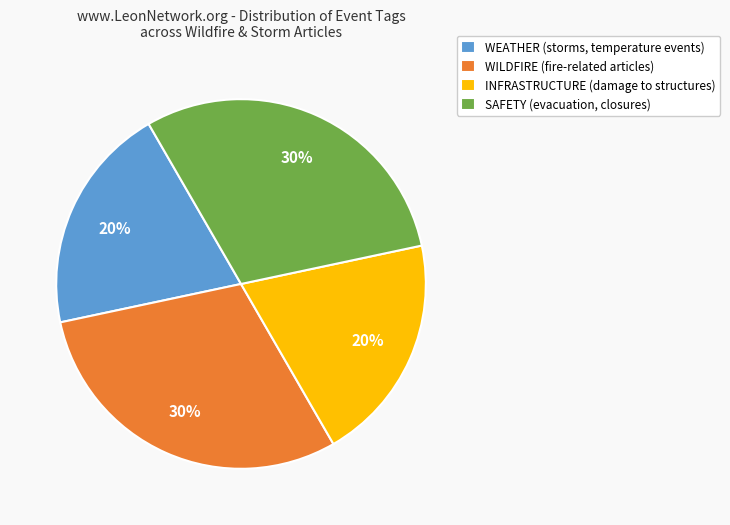

True or false: WEATHER (storms, temperature events) accounts for 12% of the total.

False